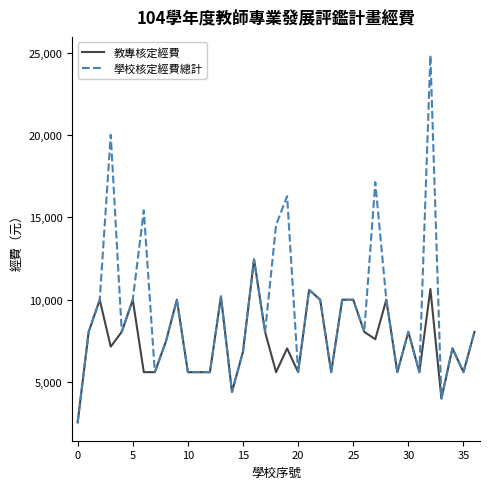

What is the minimum value for 學校核定經費總計?

2550